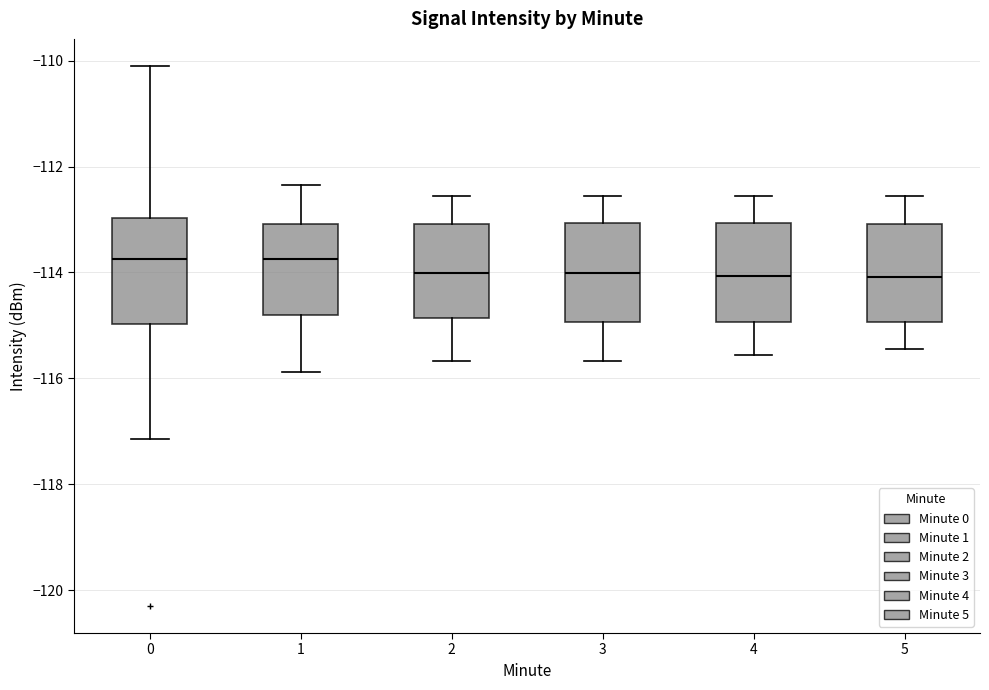

Where is the lower edge of the box at x = 3 on the y-axis? The values are not printed on the chart, so give them approximately, as read against the axis.

-115.0